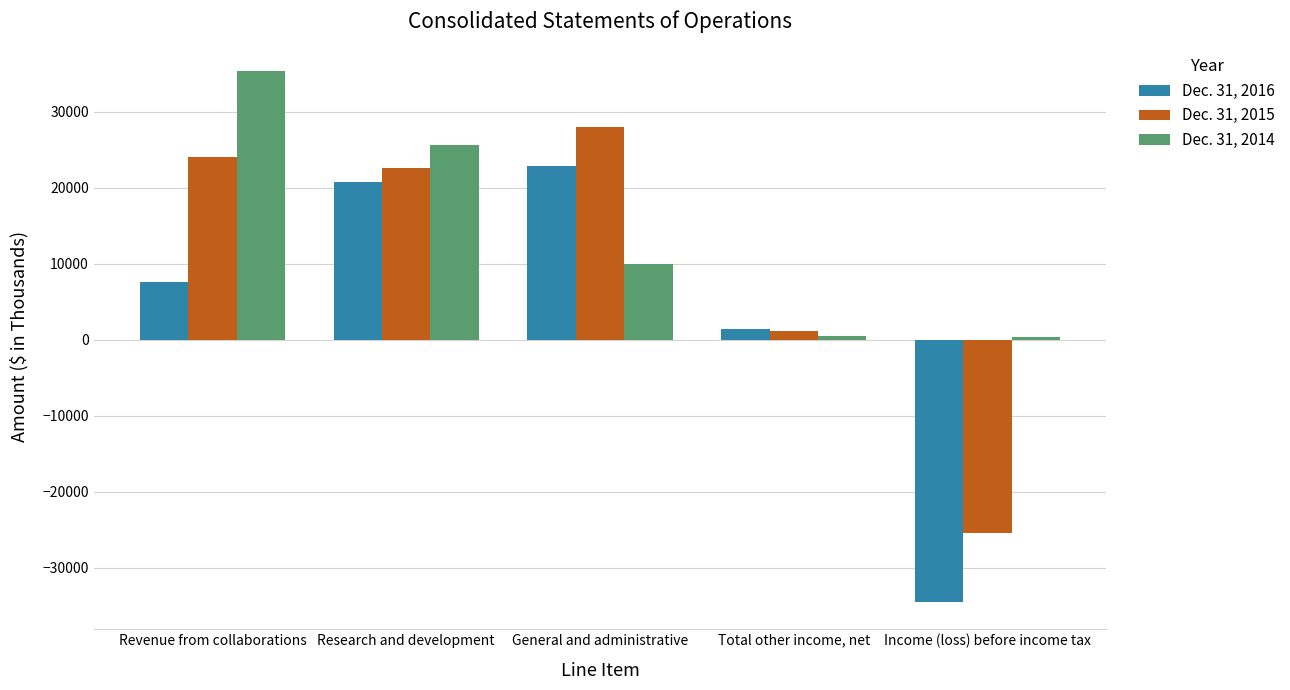

The Dec. 31, 2014 series shows 25582 at Research and development. True or false?

True